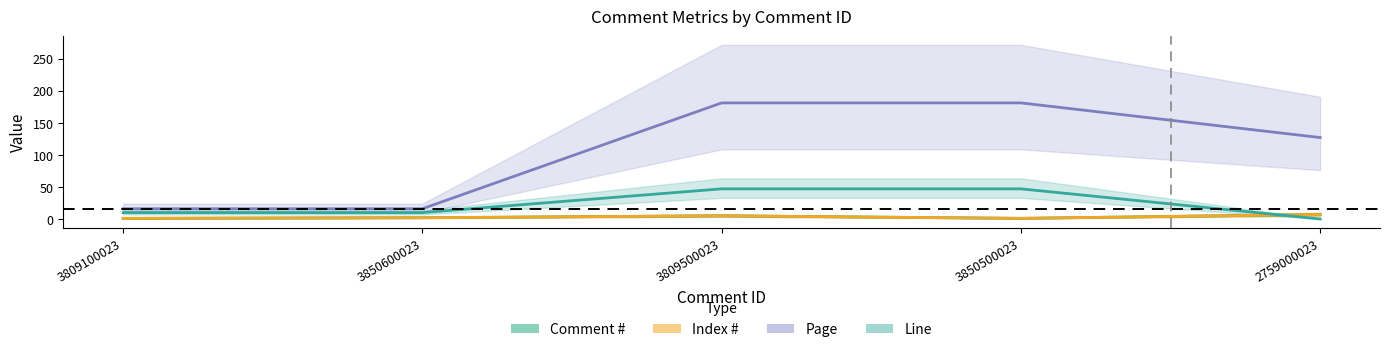

How many categories are shown in the chart?

5